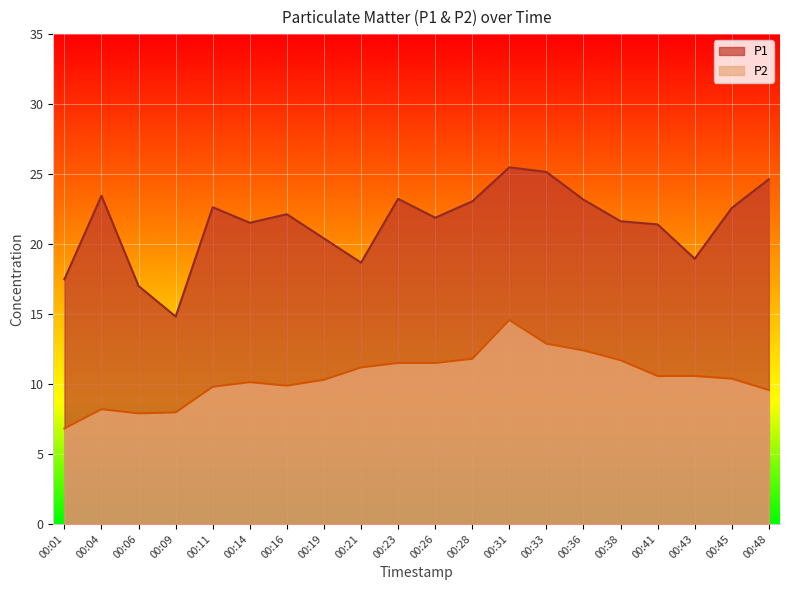

How many data points in P1 are above 22?

10